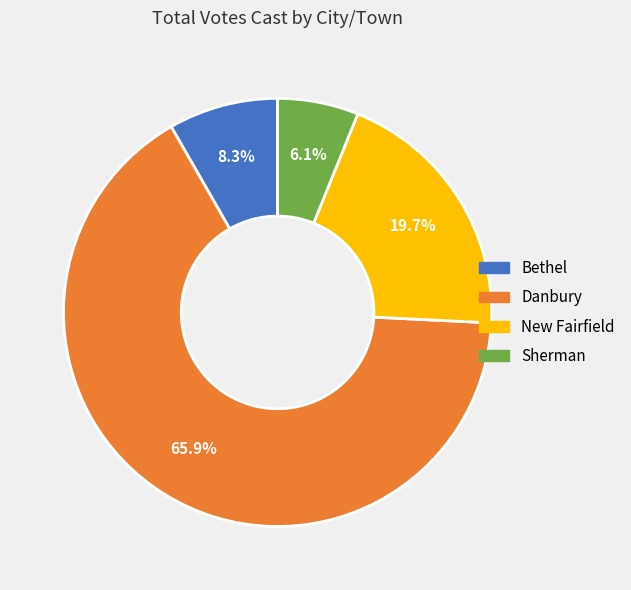

Which category has the smallest portion of the pie?

Sherman